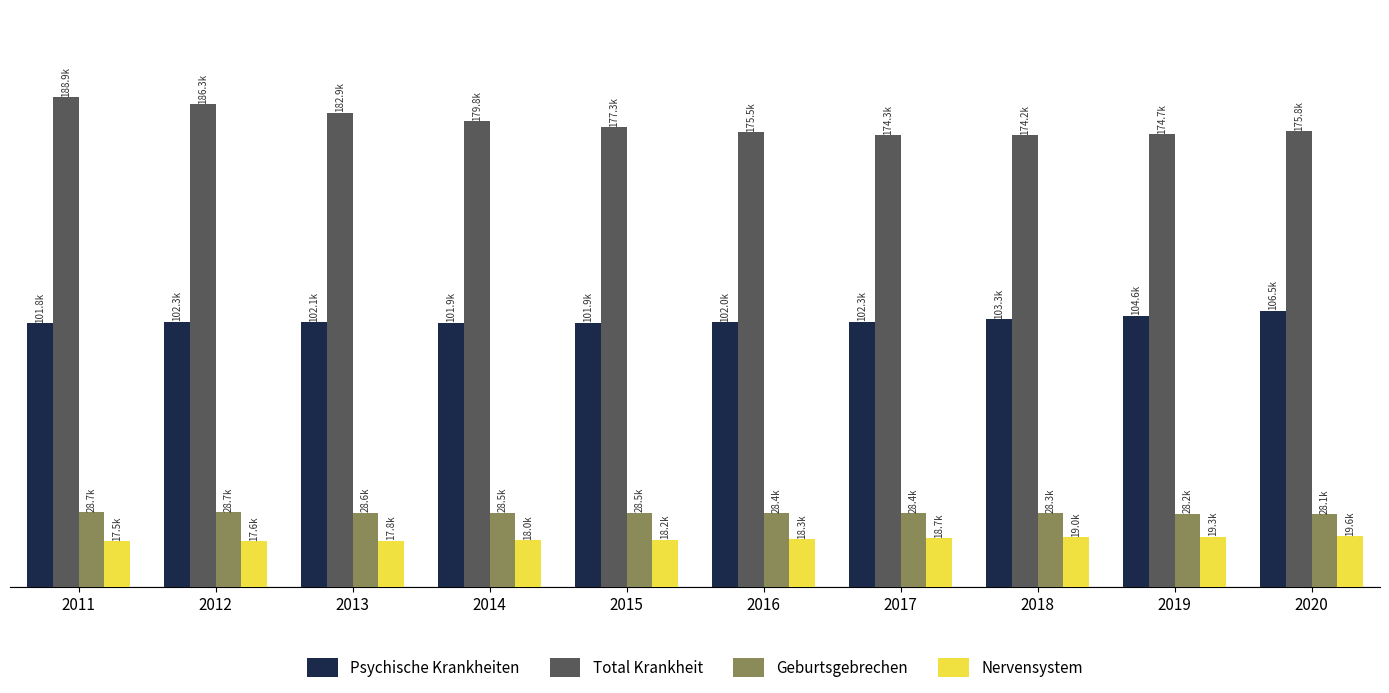

What are all the series names shown in the legend?

Psychische Krankheiten, Total Krankheit, Geburtsgebrechen, Nervensystem